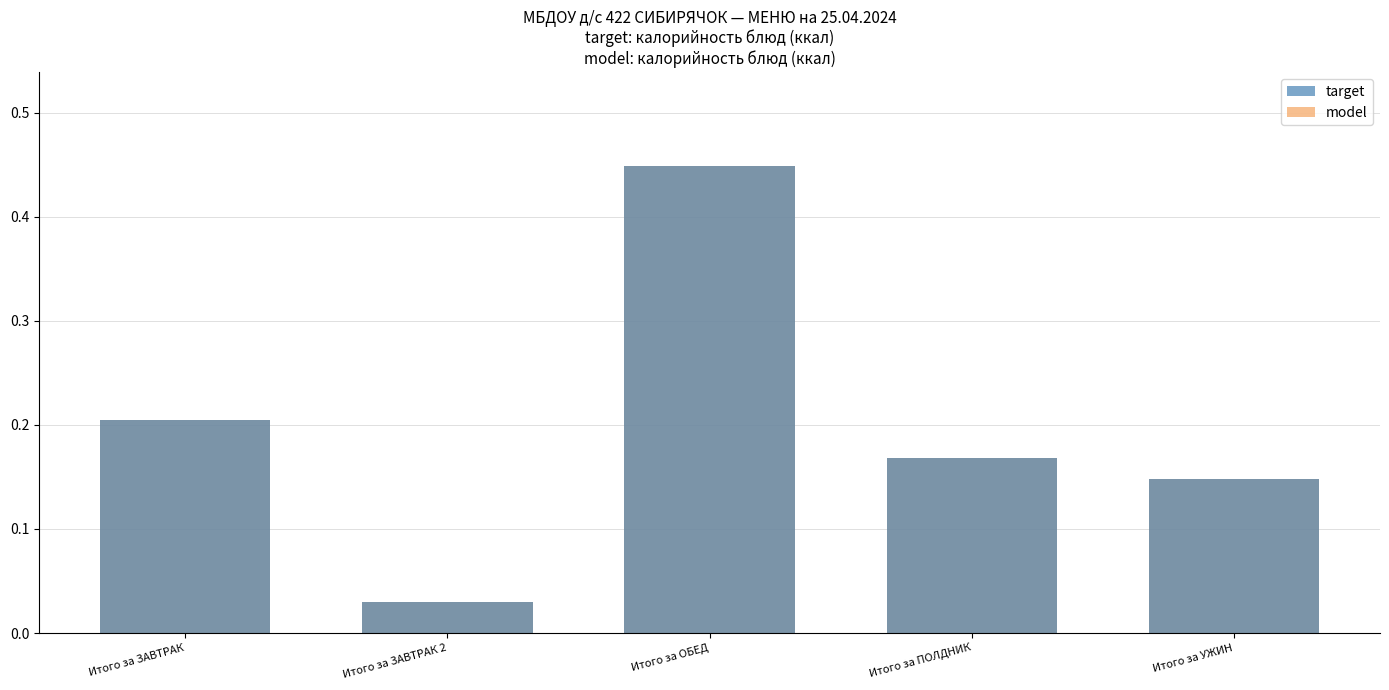

What is the difference between the target values at Итого за ЗАВТРАК and Итого за ЗАВТРАК 2?

0.2